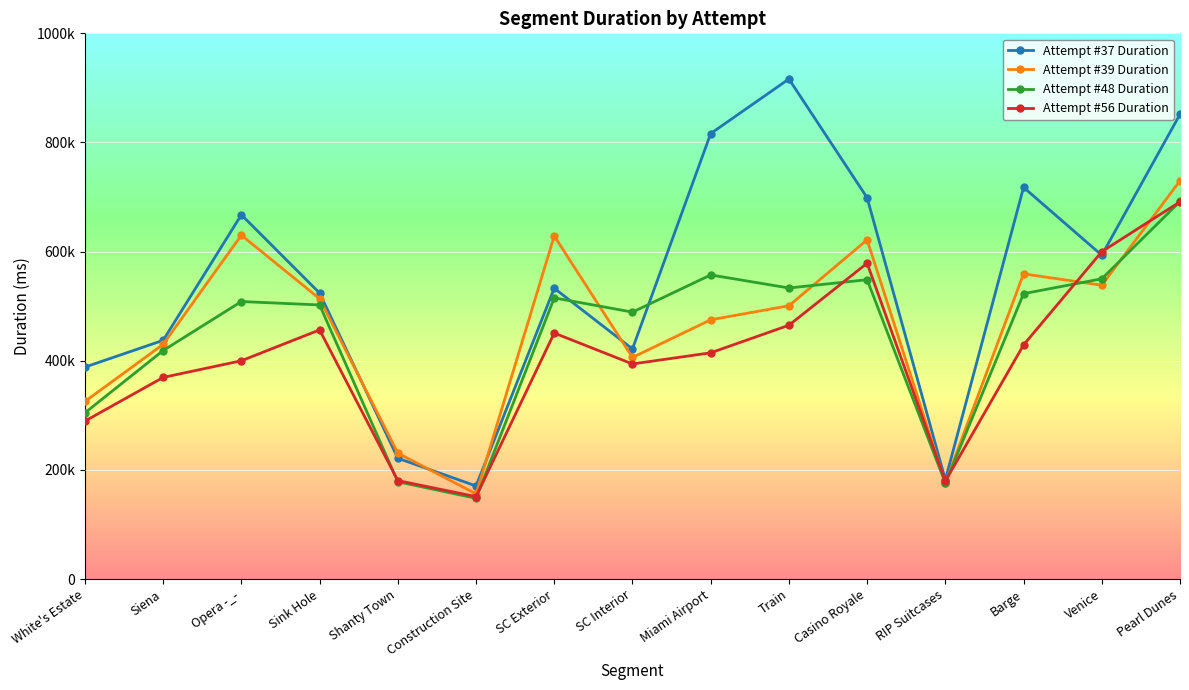

At which label is Attempt #39 Duration closest to 443011?

Siena